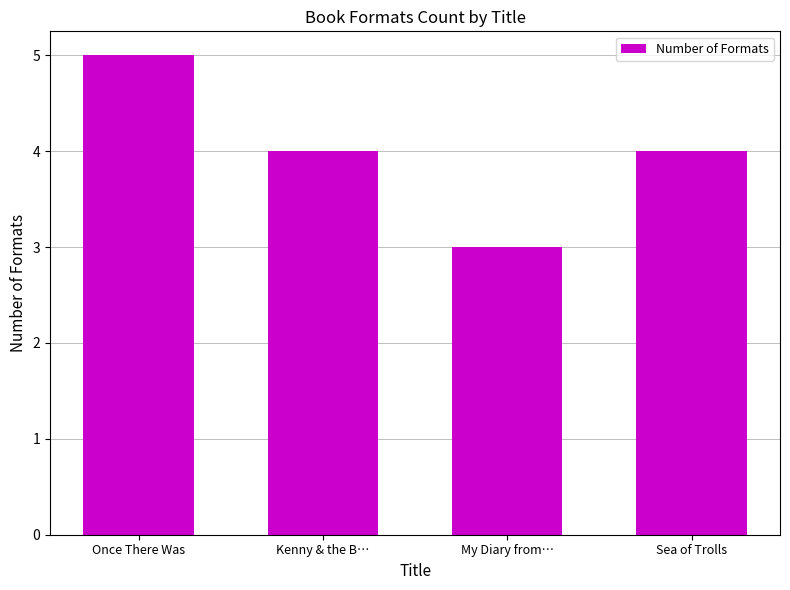

Count the values in the range 4 to 5.

3